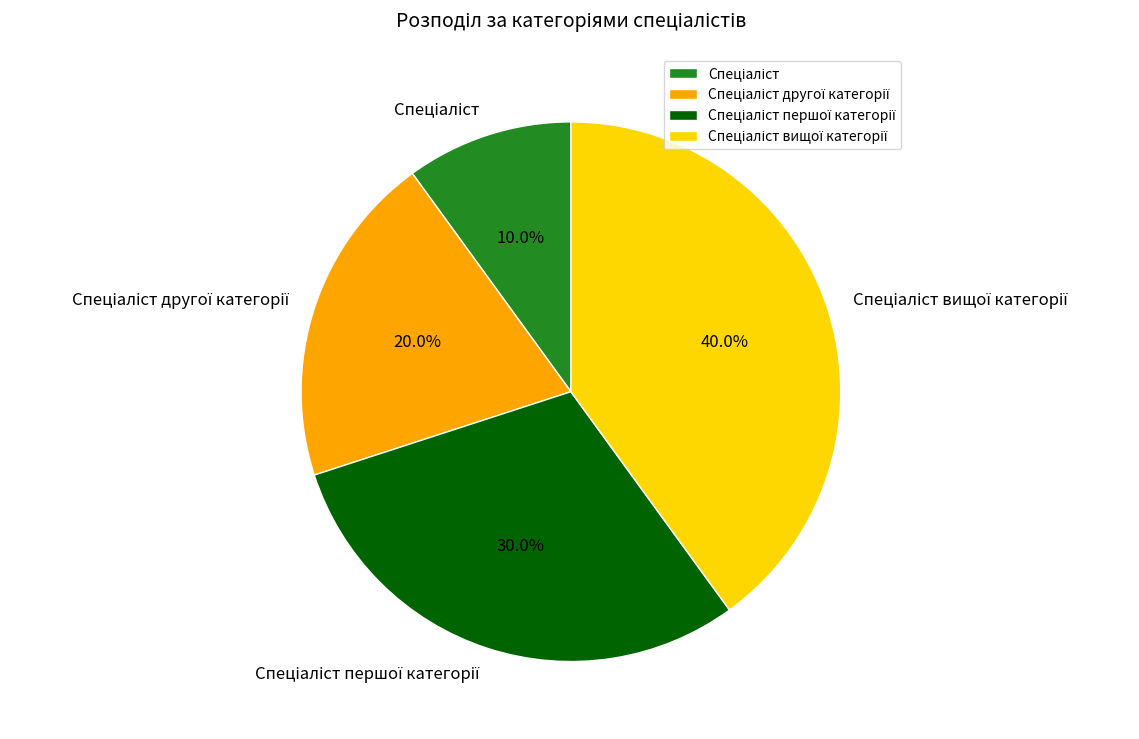

Is there any slice that represents more than half of the pie?

No